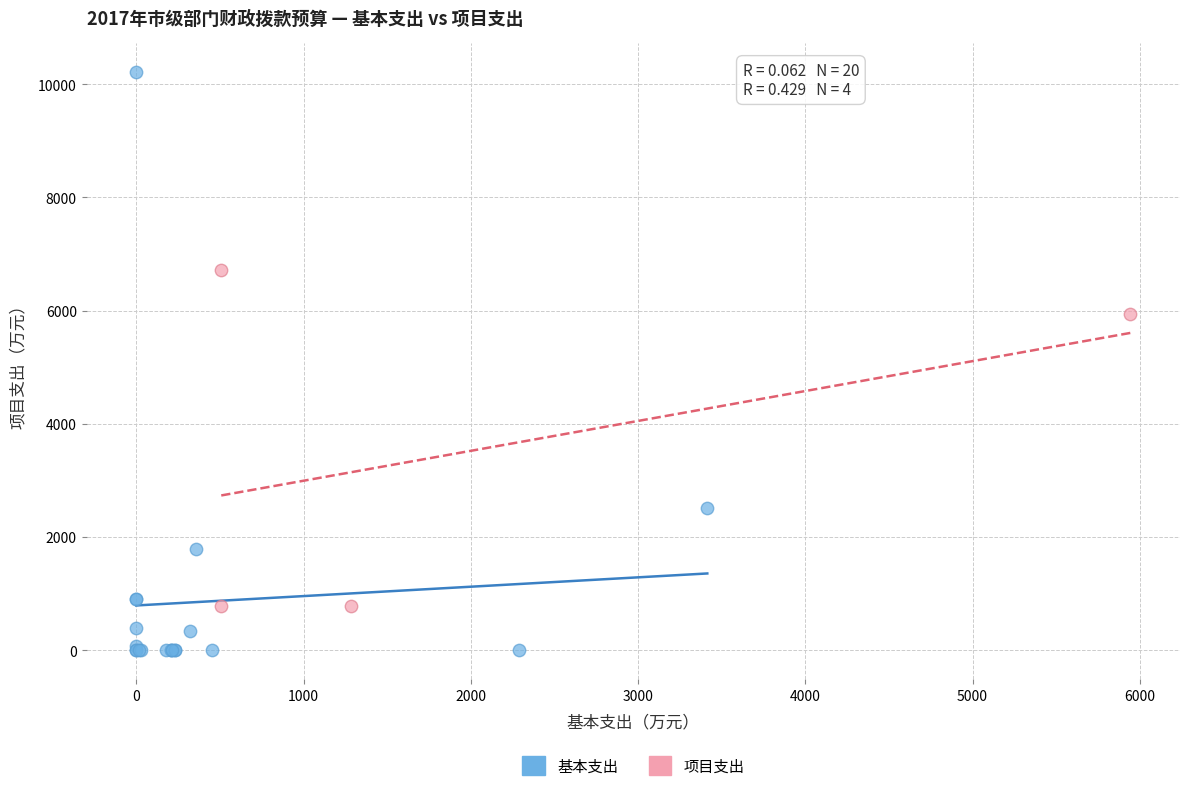

Which series reaches the minimum Y coordinate?

基本支出